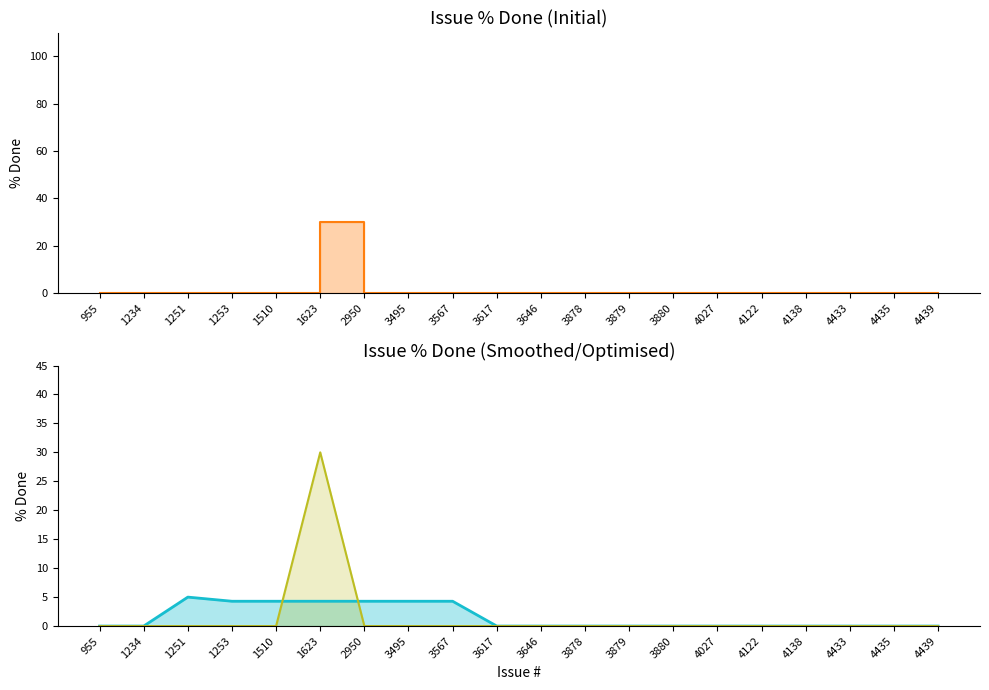

Which series has the largest total across all categories?

% Done (smoothed)